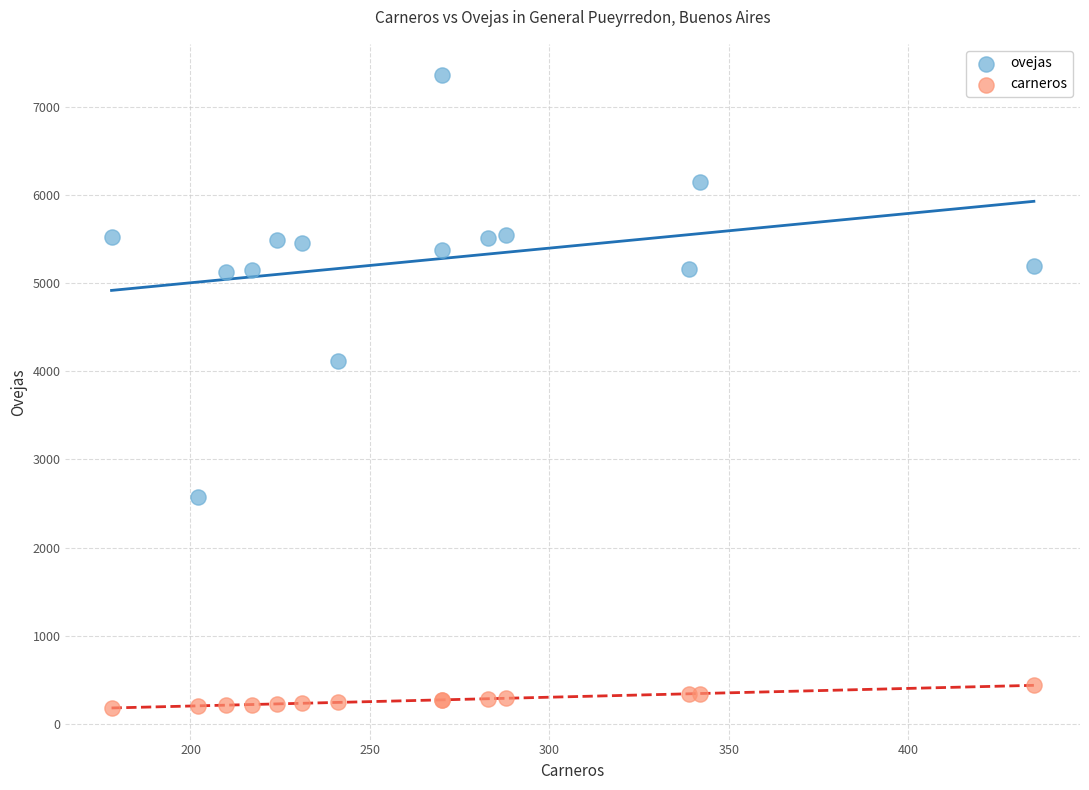

Which series contains the highest Y value?

ovejas